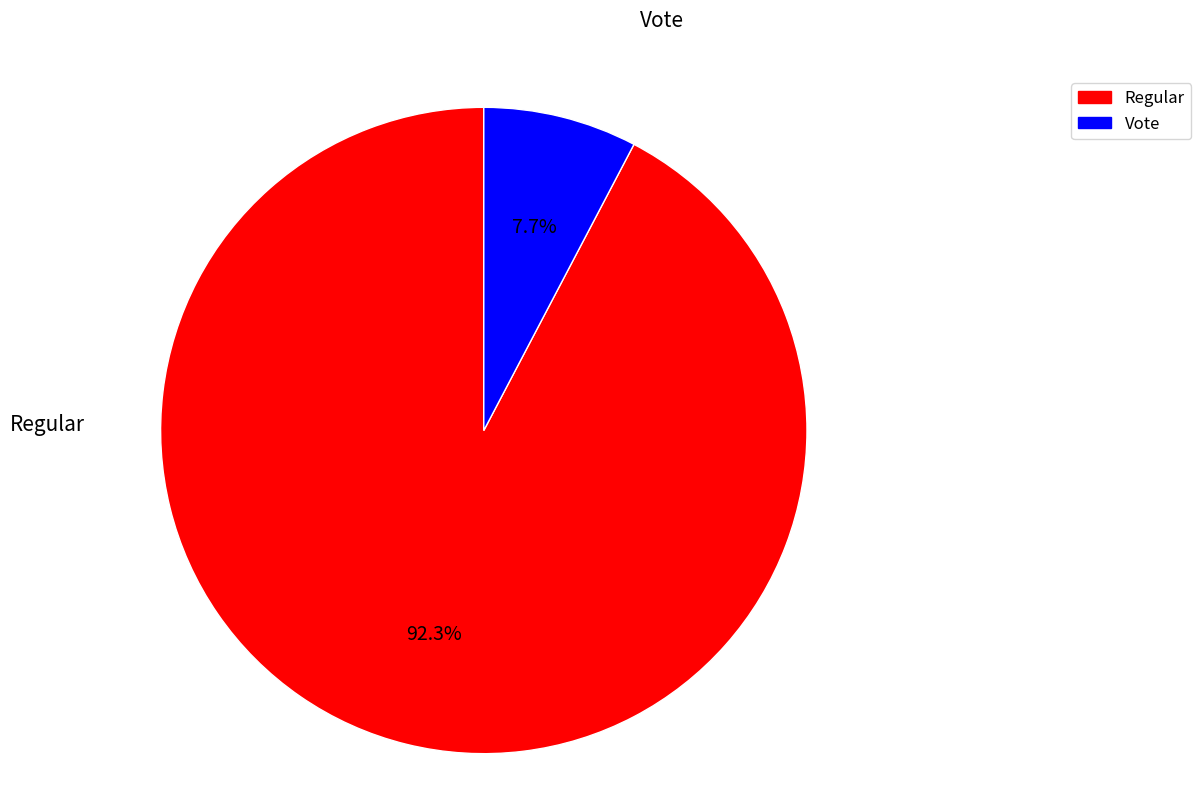

Which has a higher value, Regular or Vote?

Regular